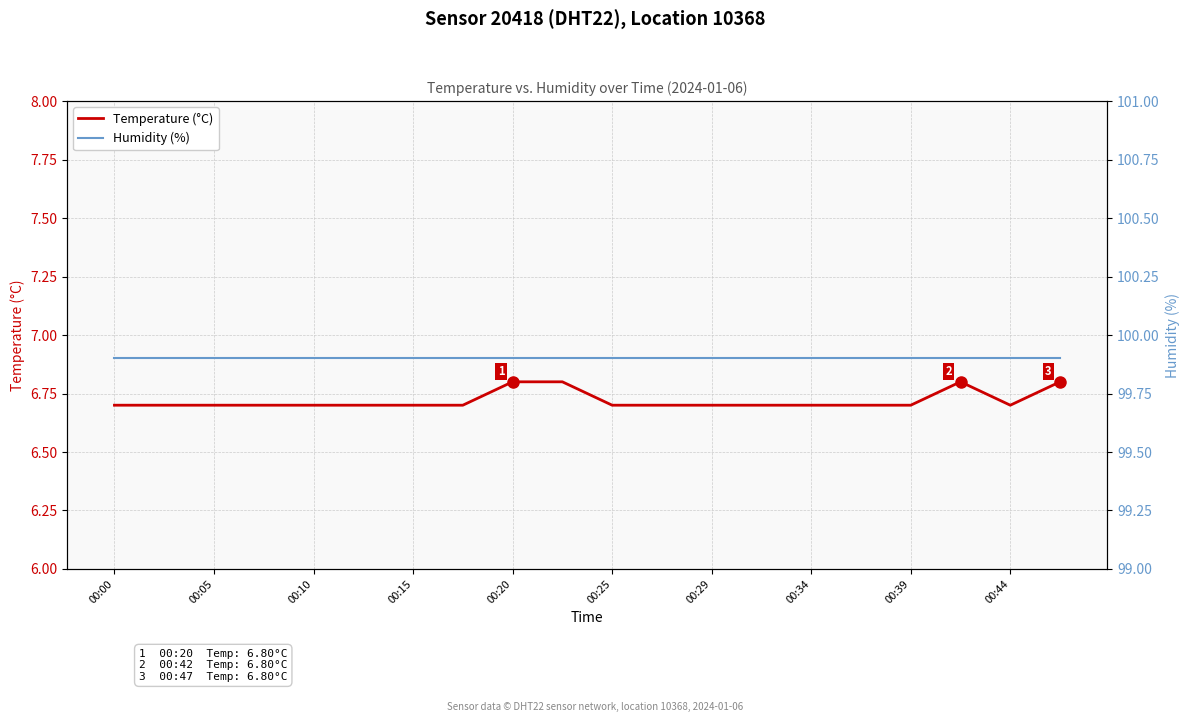

What is the lowest value of the Humidity (%) series?

99.9